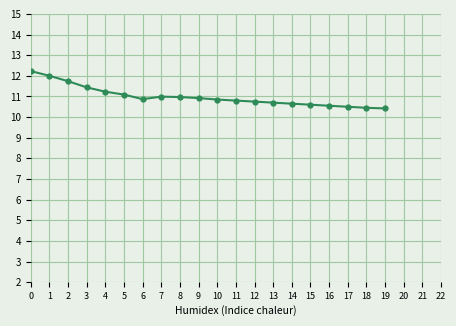

What is the change in value from 1 to 19?

-1.6